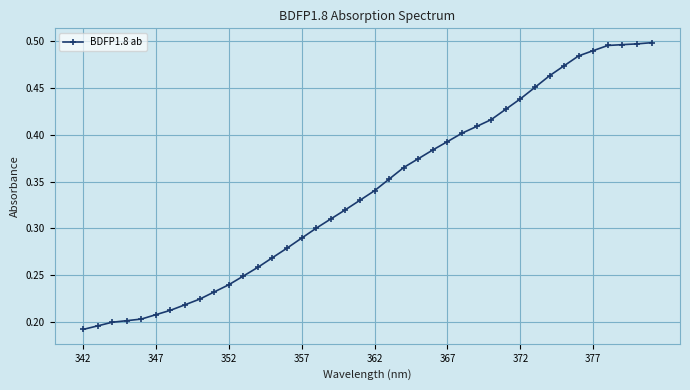

Count the values in the range 0 to 1.

40